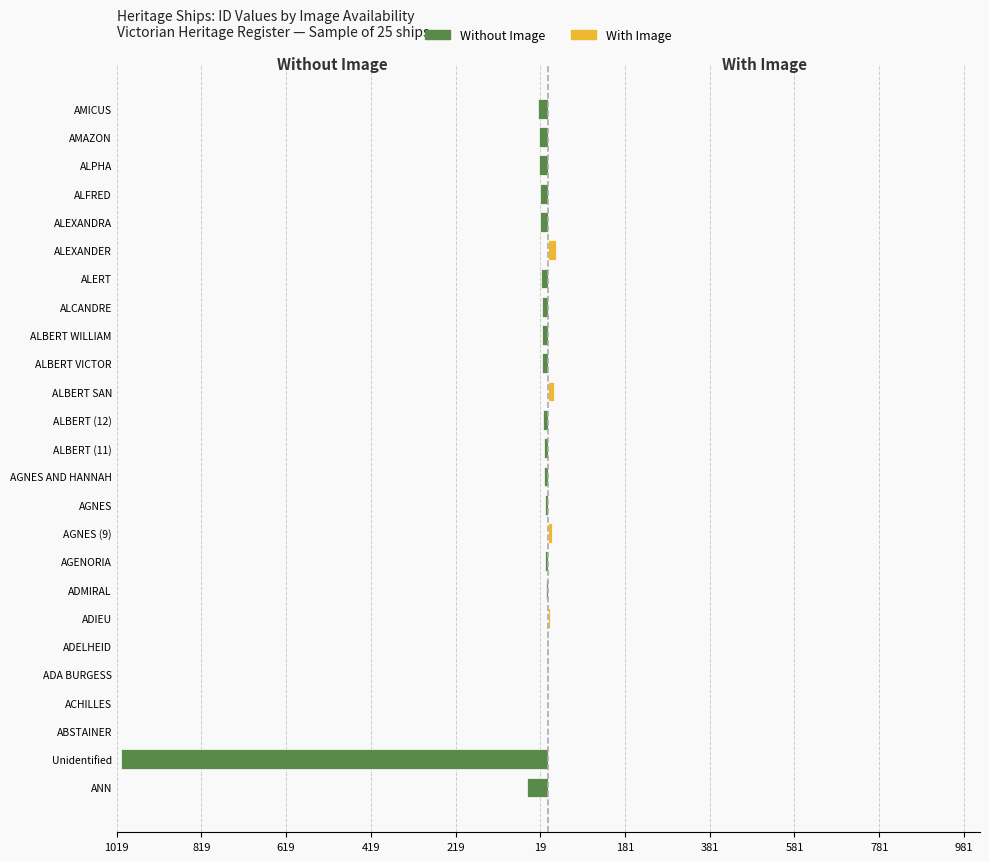

True or false: Without Image has a value of -1 at 619.

True